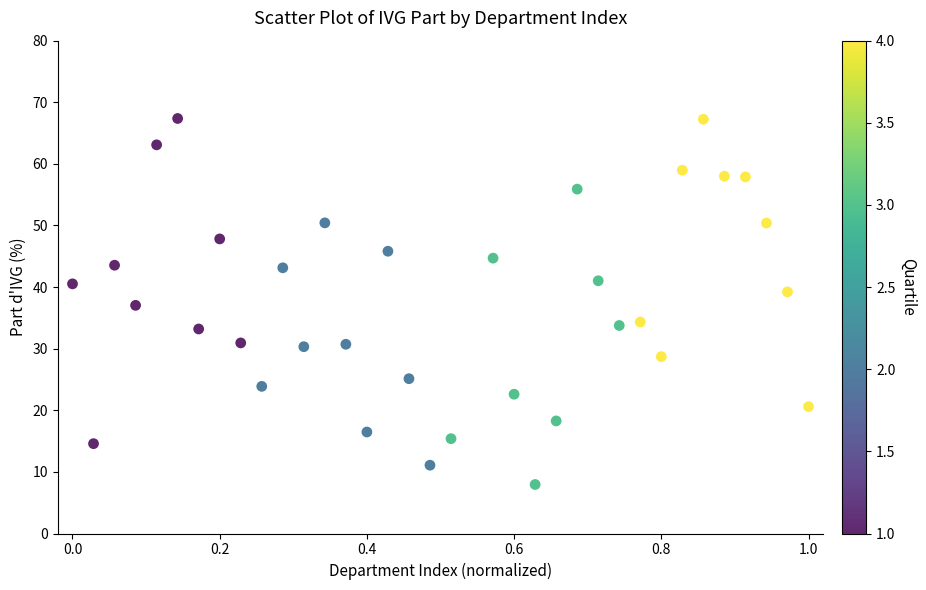

What is the range of X values (max minus min)?

1.0